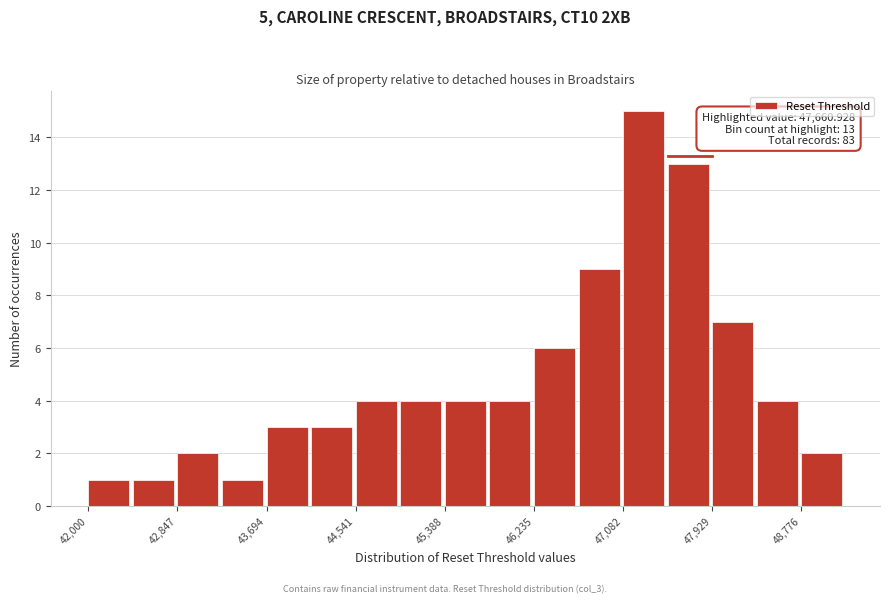

Which range on the x-axis has the tallest bar?

47100 to 47500